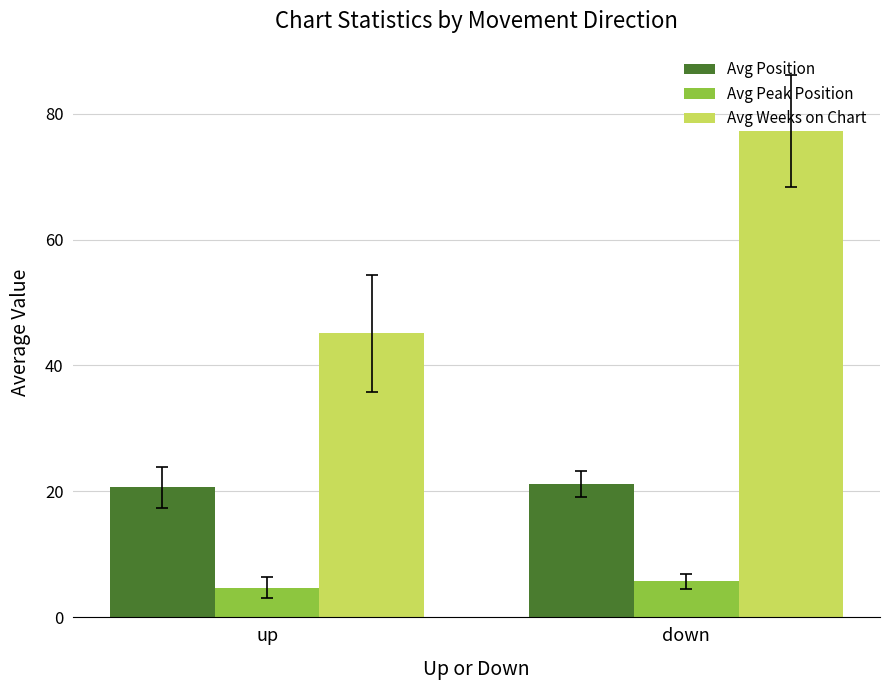

Rank the series by their average value, from highest to lowest.

Avg Weeks on Chart, Avg Position, Avg Peak Position